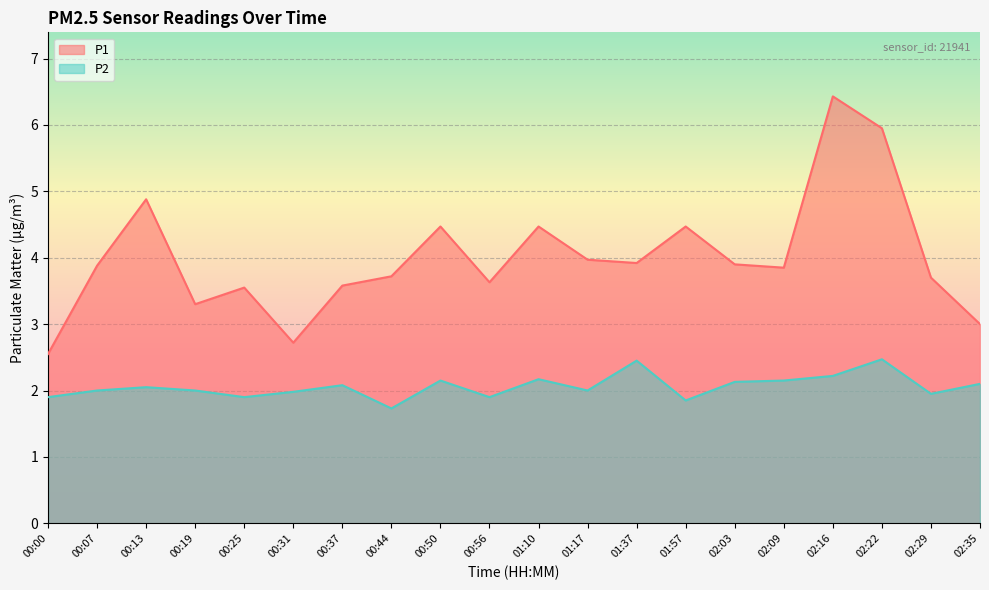

At which label is P1 closest to 4?

01:17